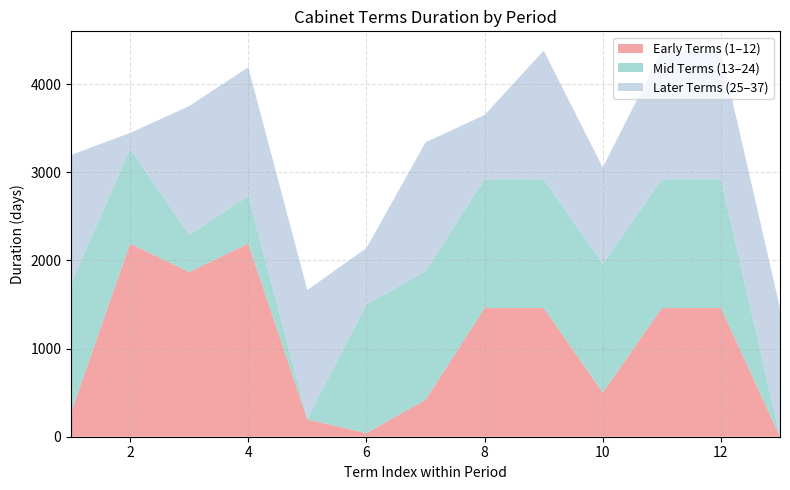

The value of Early Terms (1–12) at 8 is 882. True or false?

False